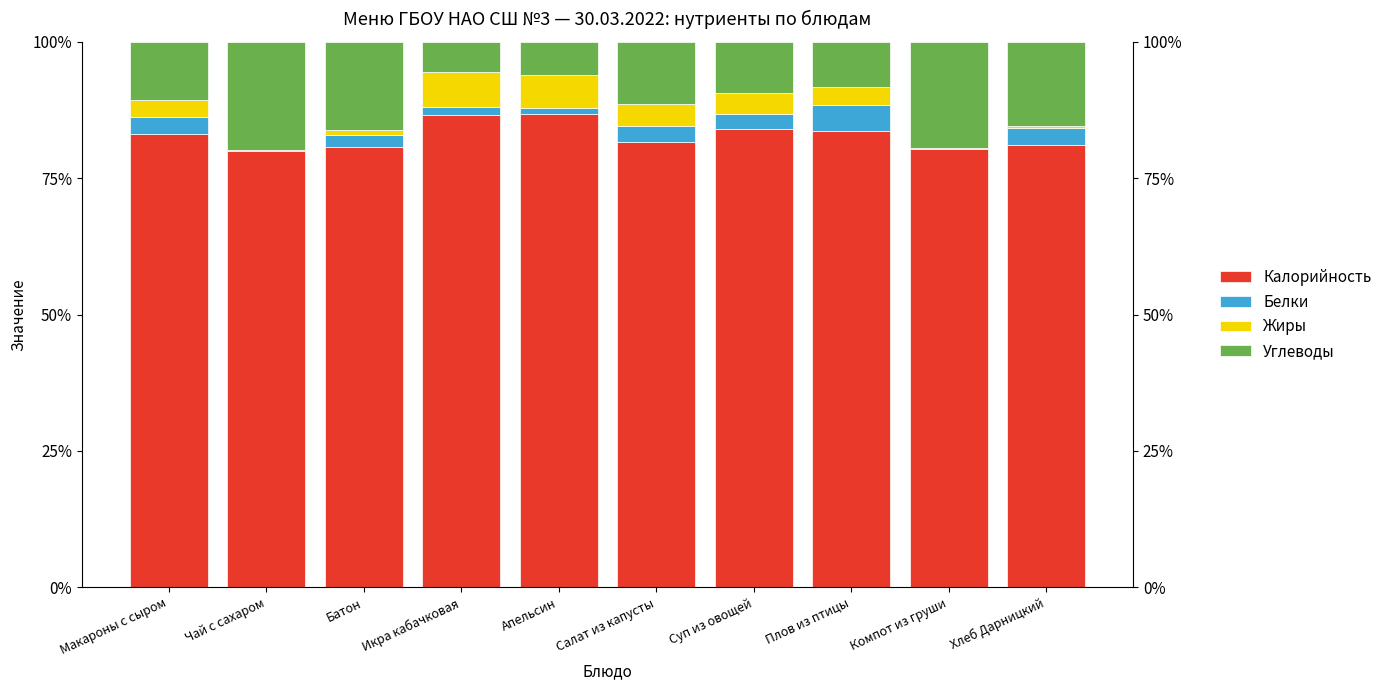

Which has a higher value, Плов из птицы or Компот из груши?

Плов из птицы